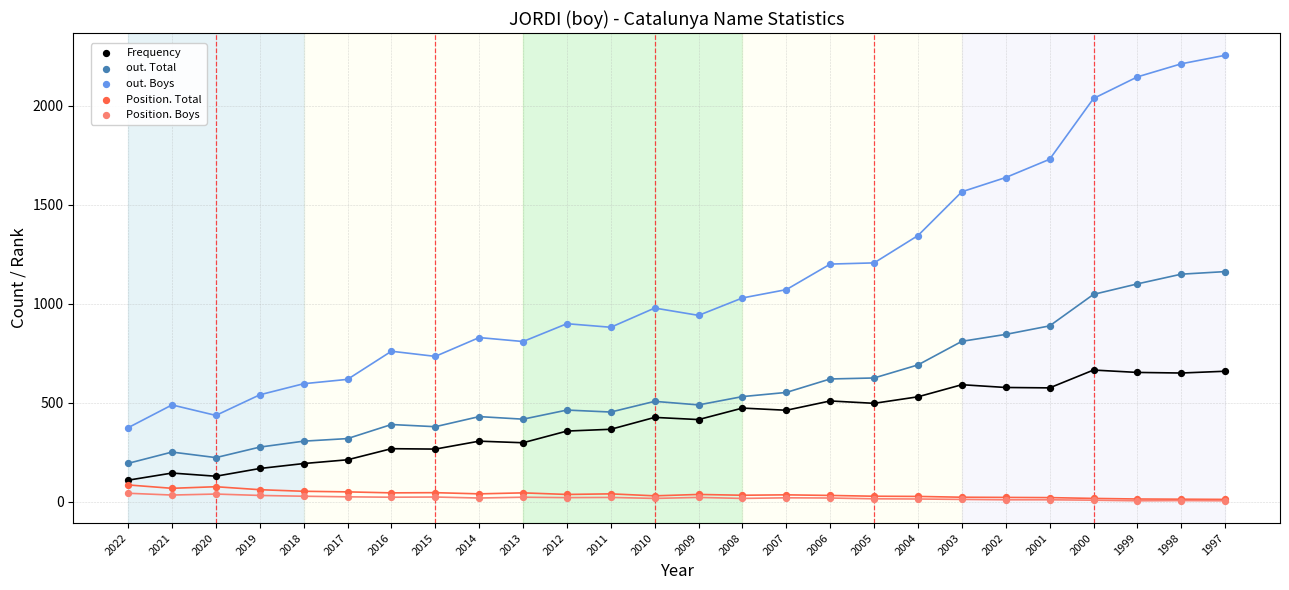

In the out. Boys series, what Y value is closest to 1314?

1344